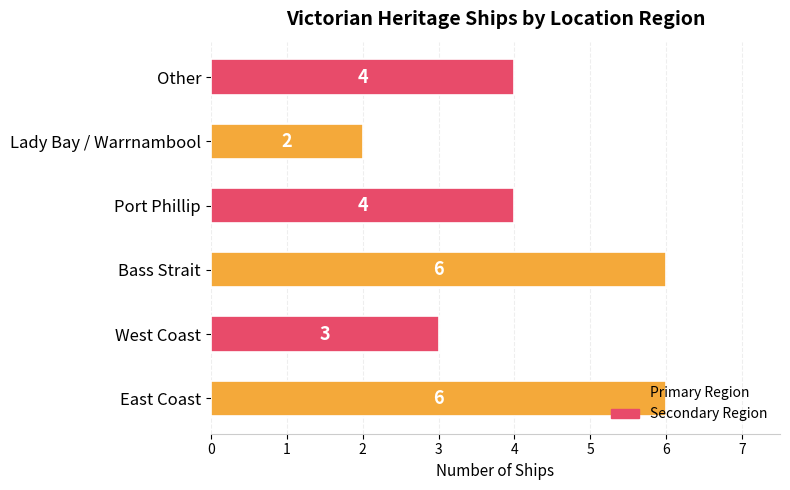

What is the change in value from Lady Bay / Warrnambool to Other?

+2